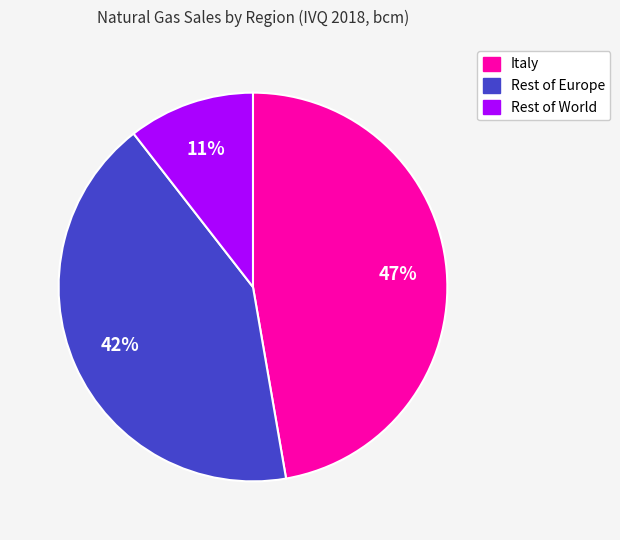

How many slices are in this pie chart?

3